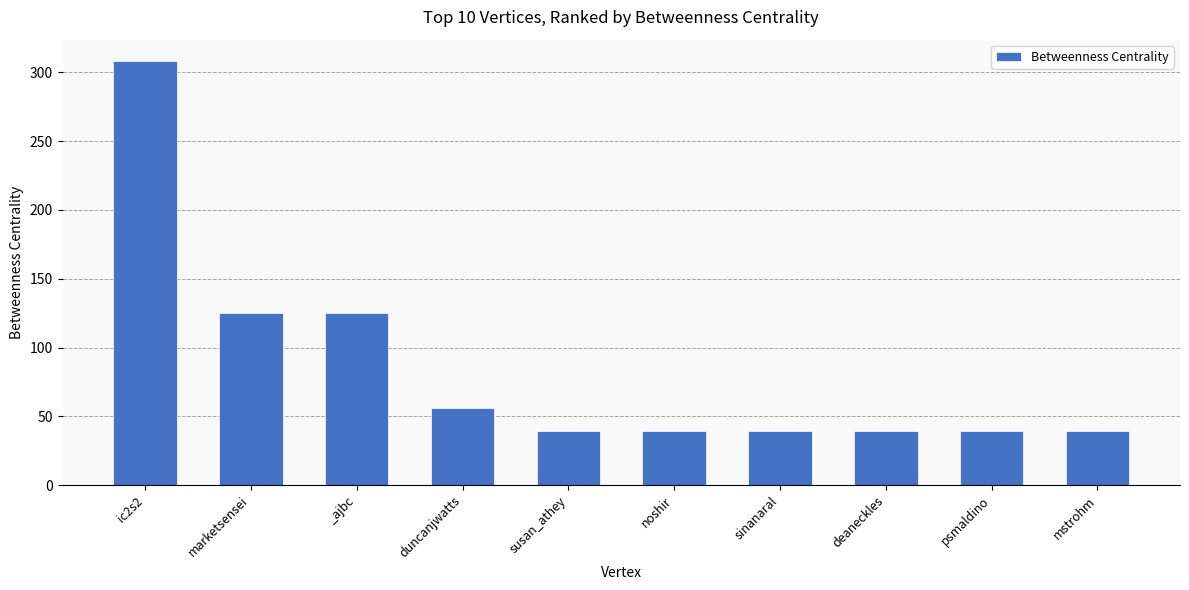

What is the average value?

85.2